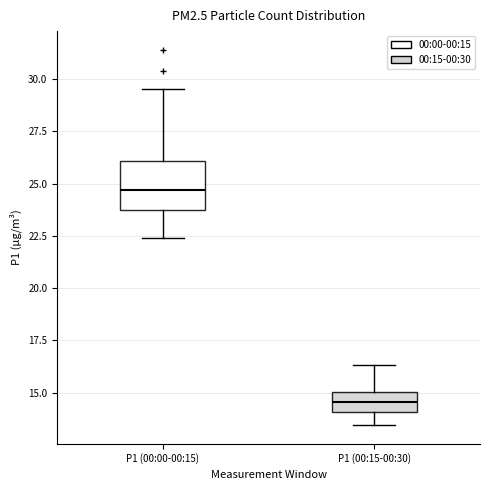

Where is the lower edge of the box for P1 (00:15-00:30) on the y-axis? The values are not printed on the chart, so give them approximately, as read against the axis.

14.0